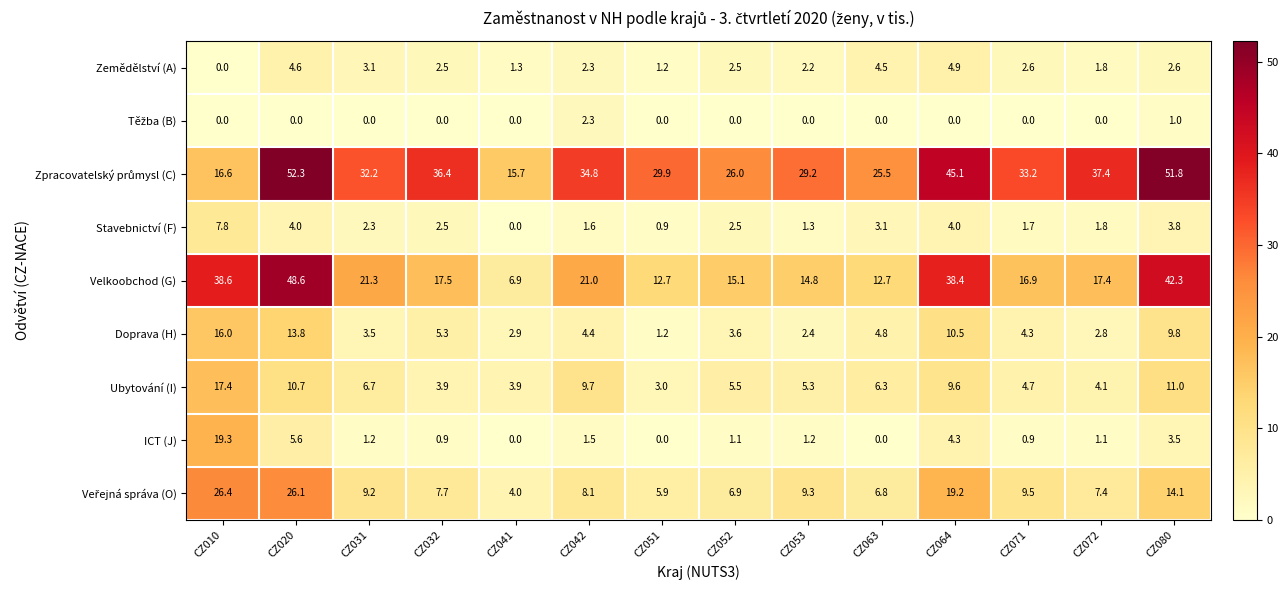

Is it true that Zemědělství (A) equals 8.2 at CZ020?

False